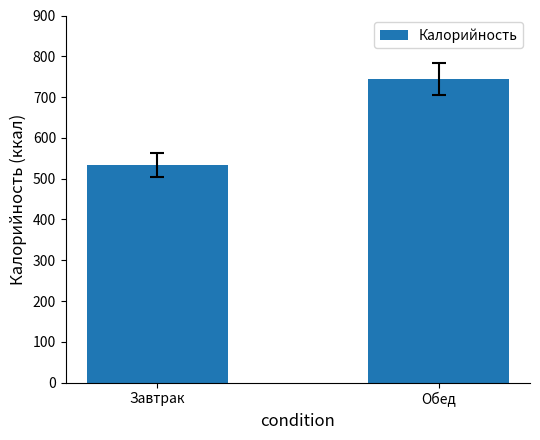

How many series are shown in this chart?

1